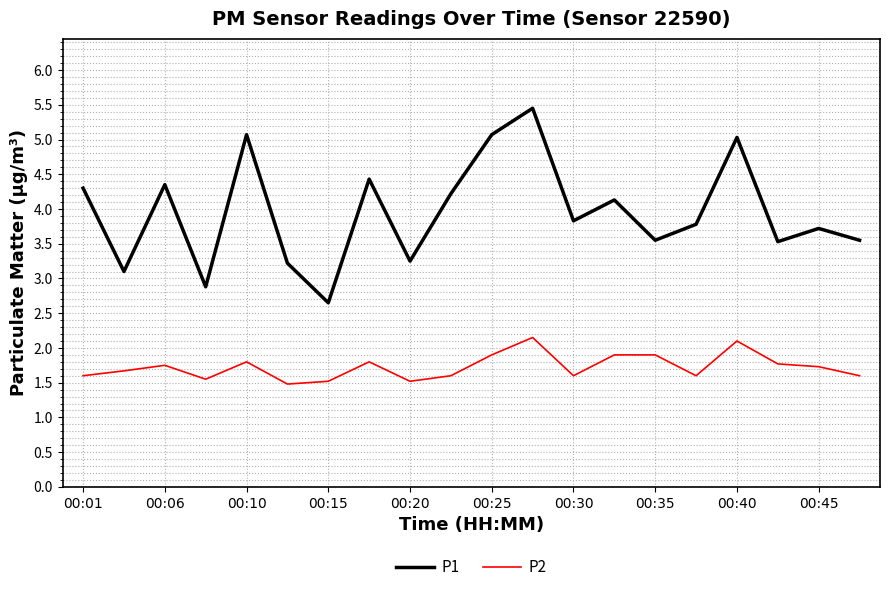

How many series are shown in this chart?

2